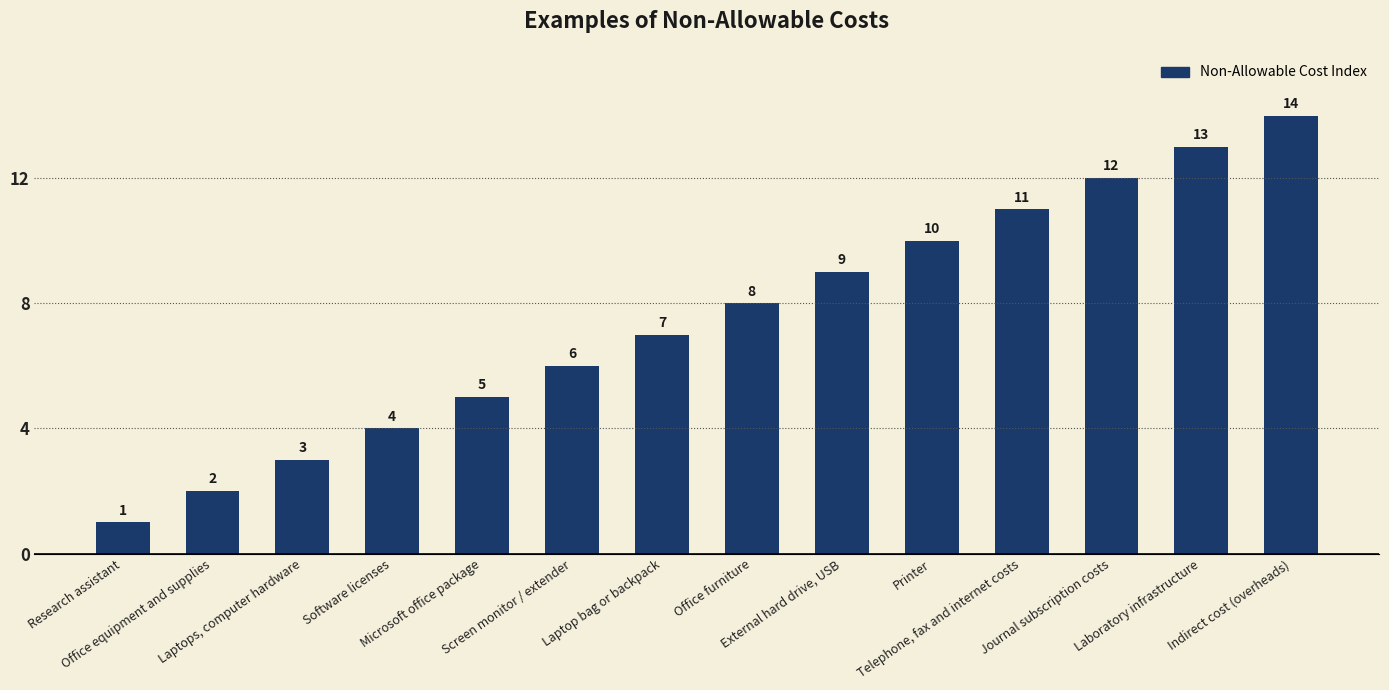

Reading right to left, extract all data points from this chart.

Indirect cost (overheads)=14	Laboratory infrastructure=13	Journal subscription costs=12	Telephone, fax and internet costs=11	Printer=10	External hard drive, USB=9	Office furniture=8	Laptop bag or backpack=7	Screen monitor / extender=6	Microsoft office package=5	Software licenses=4	Laptops, computer hardware=3	Office equipment and supplies=2	Research assistant=1